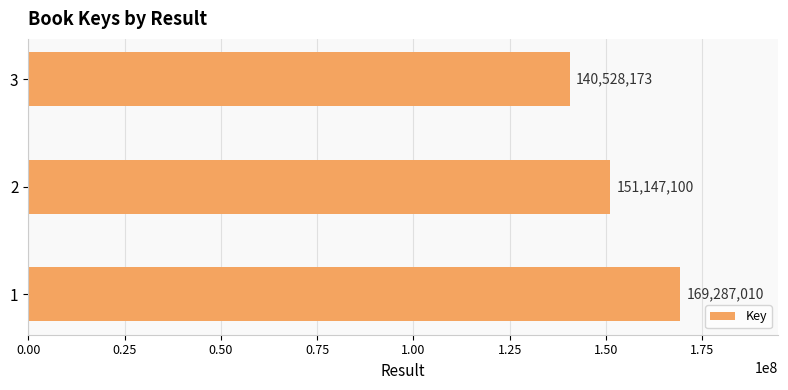

What is the greatest value displayed?

169287010